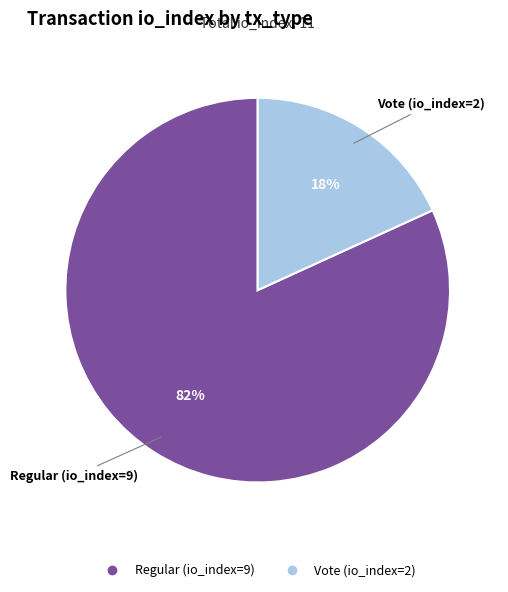

How many segments does this pie chart have?

2